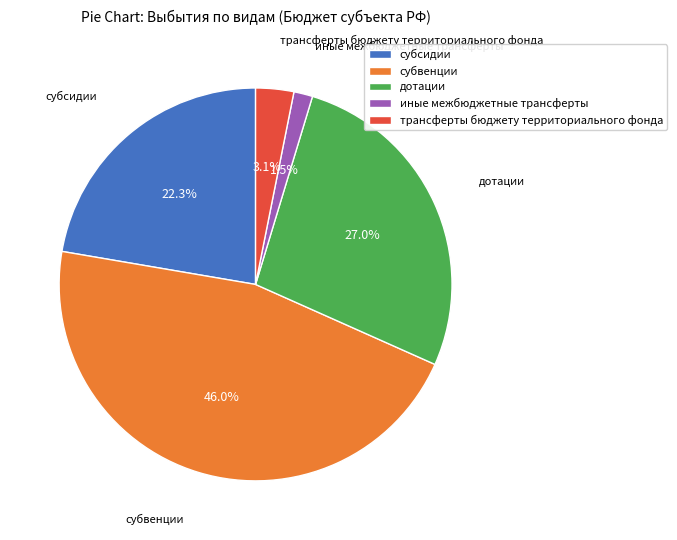

To the nearest percent, what is the average slice percentage?

20%